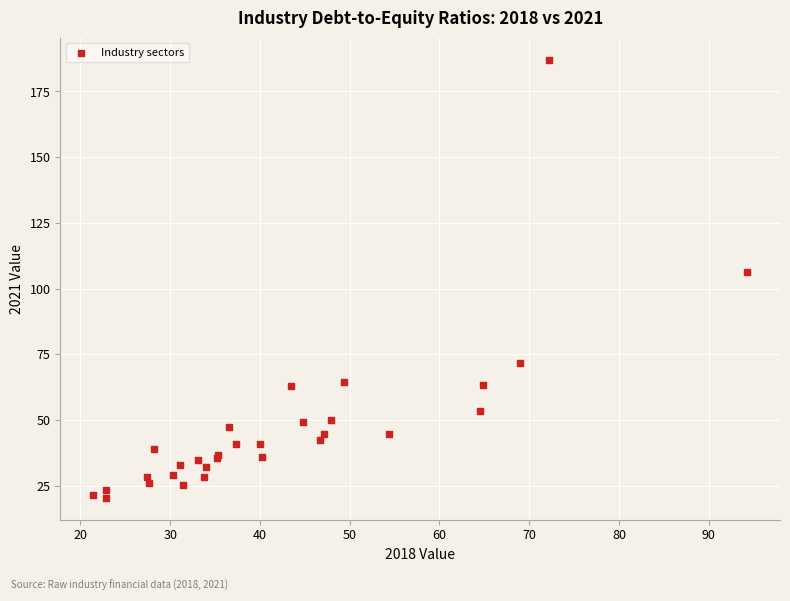

What Y value in the scatter plot is closest to 103?

106.3